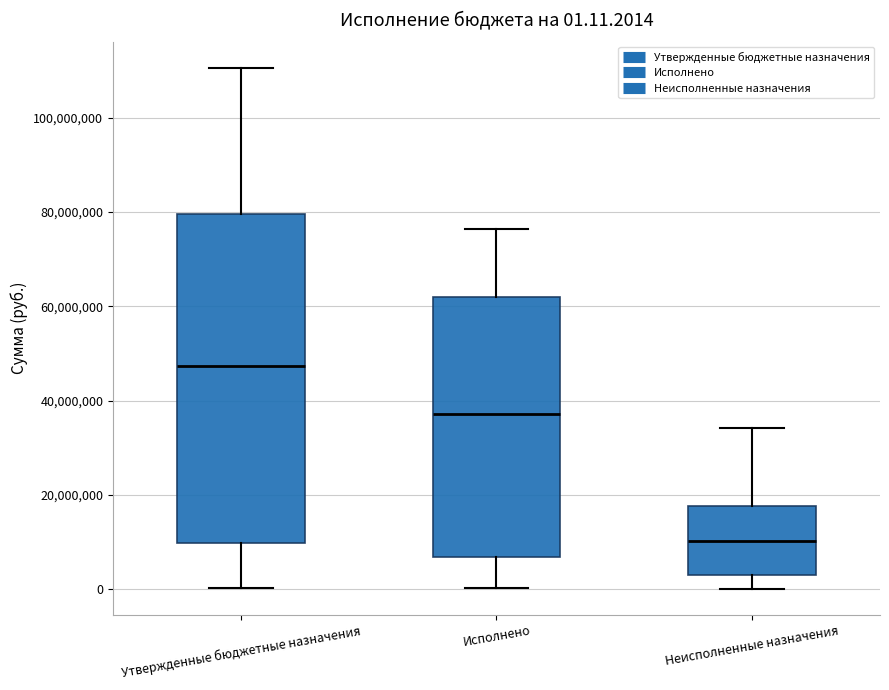

Comparing the boxes themselves (not the whiskers), which one is the tallest?

Утвержденные бюджетные назначения